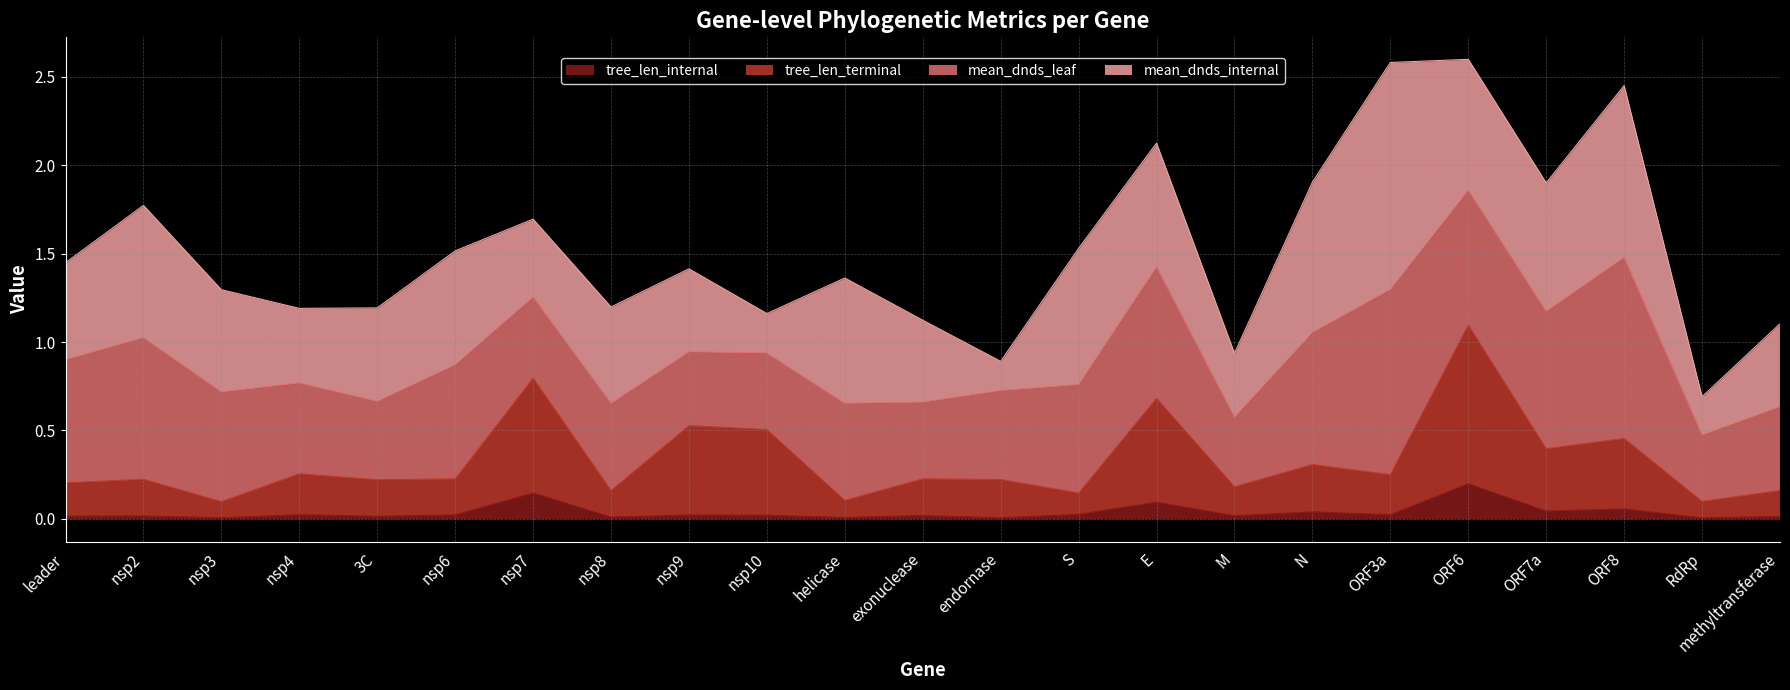

Which has a higher value, E or nsp3?

E